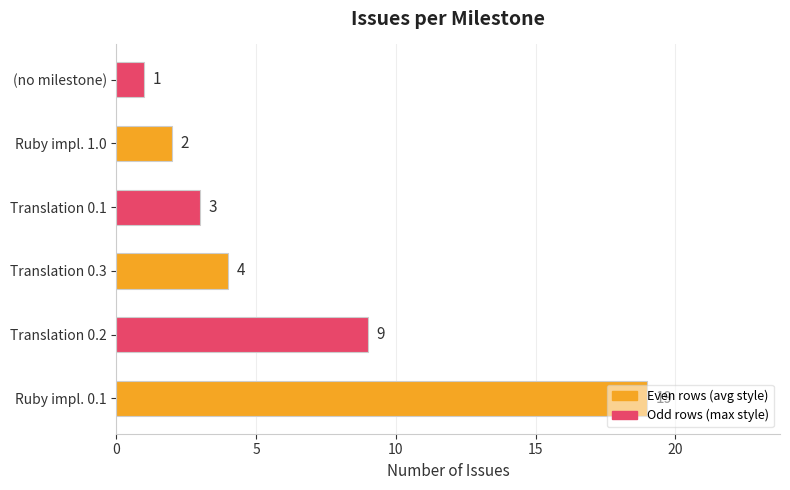

The value at Ruby impl. 1.0 is 2. True or false?

True